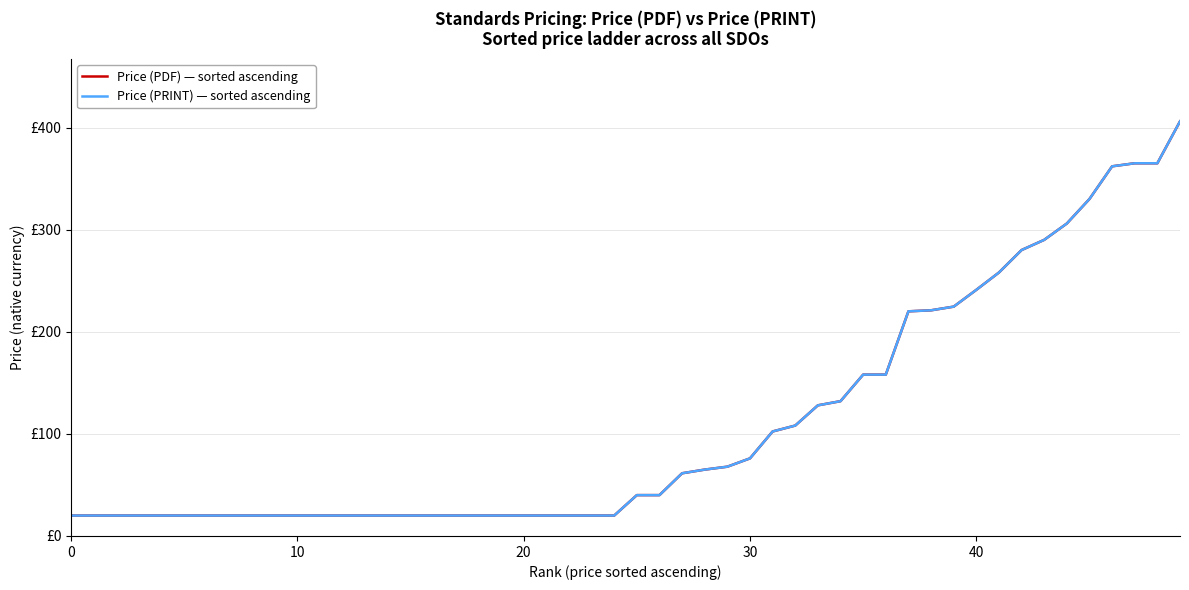

Does the chart have visible grid lines?

Yes